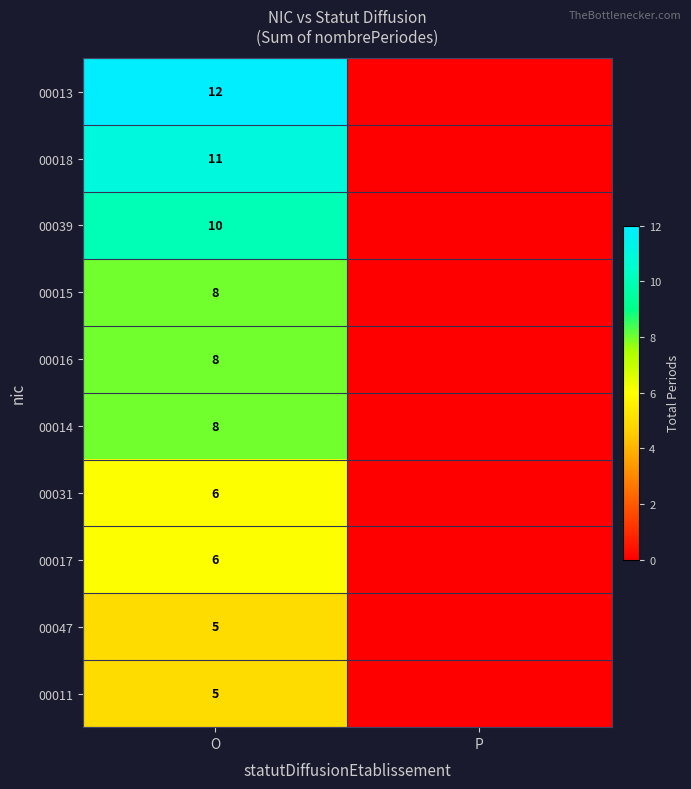

What is the difference between the highest and lowest values at O?

7